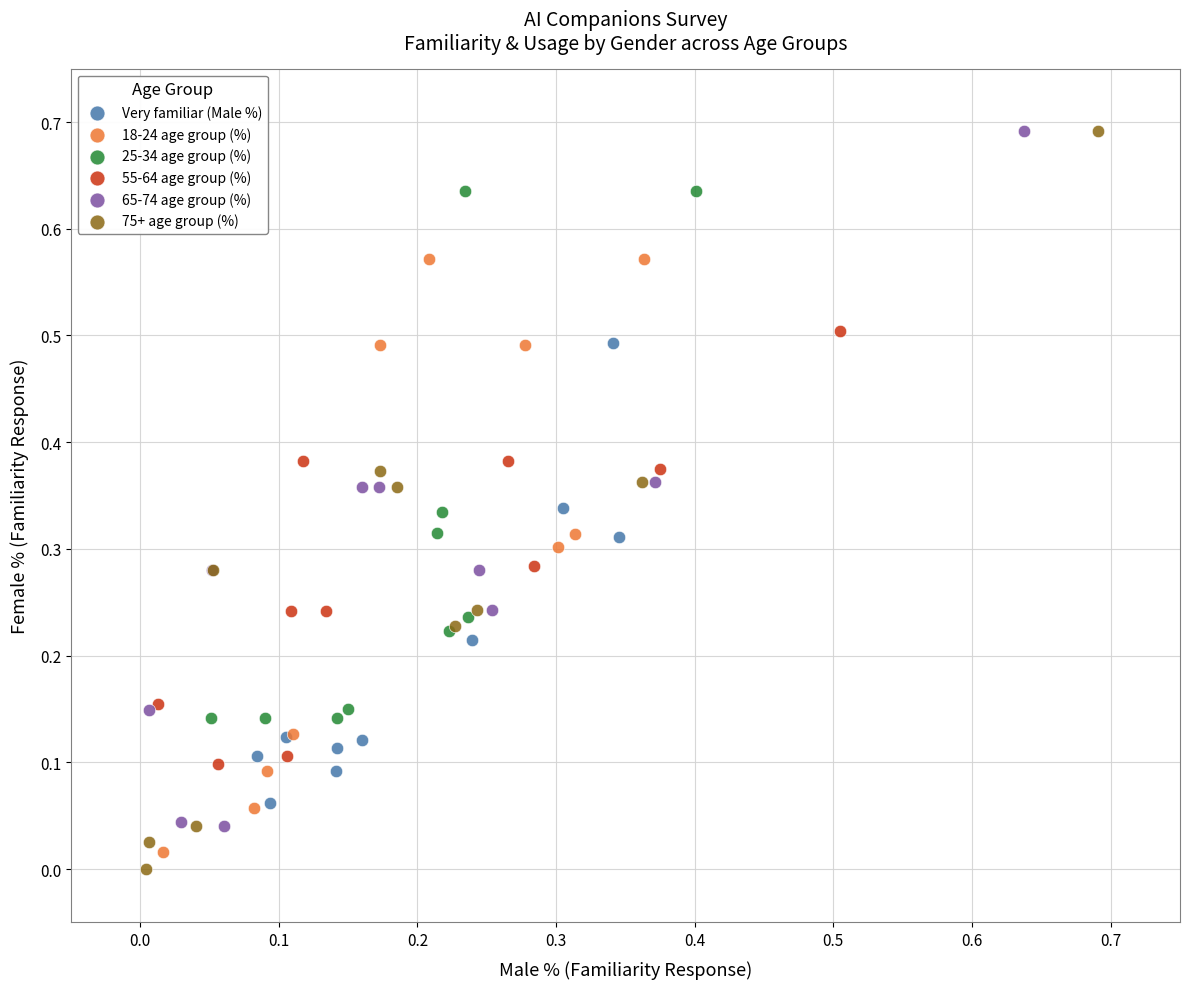

Which series has the widest spread of Y values?

75+ age group (%)